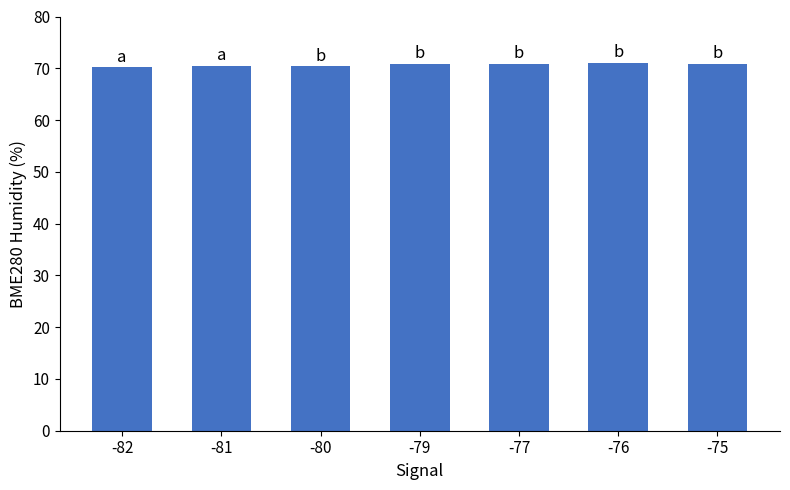

What value does the data have at -75?

70.9